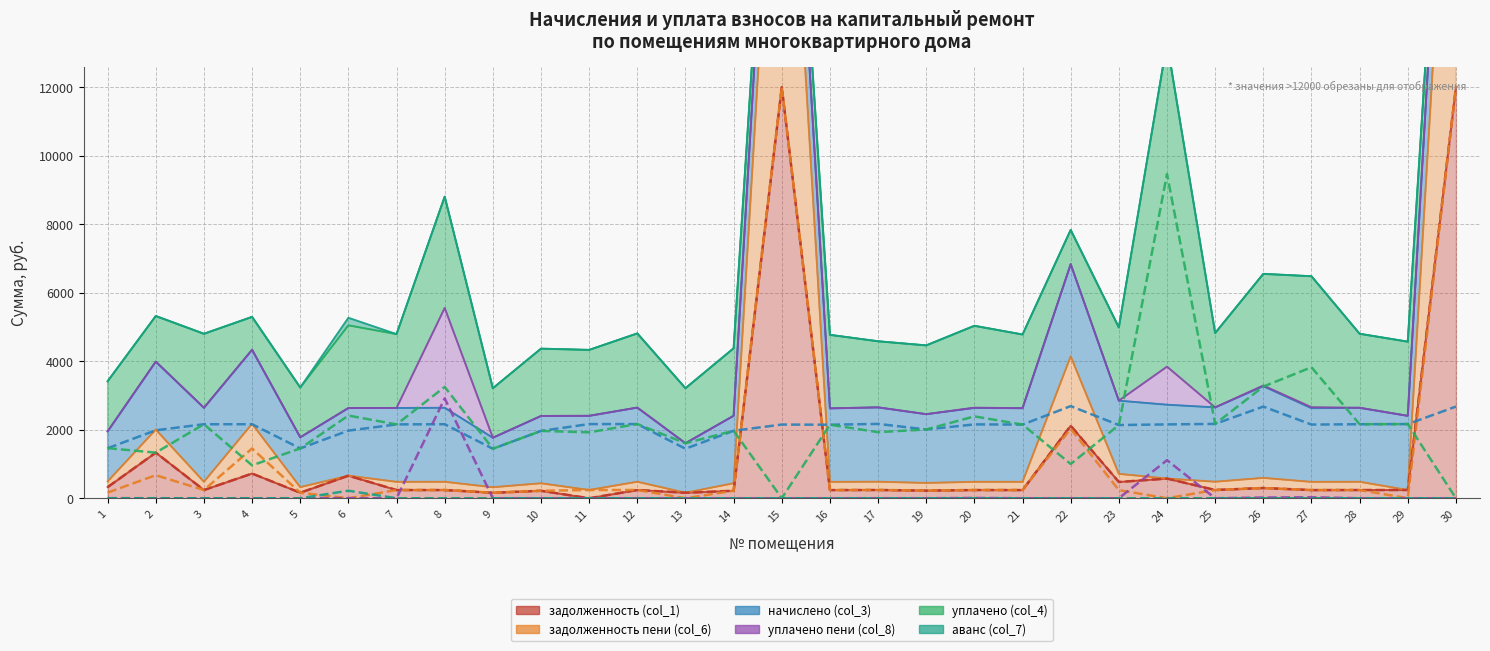

List the labels in order of задолженность (col_1) value, largest first.

15, 30, 22, 4, 2, 23, 6, 26, 24, 1, 17, 25, 12, 3, 8, 28, 20, 7, 21, 27, 16, 19, 14, 10, 5, 9, 11, 29, 13